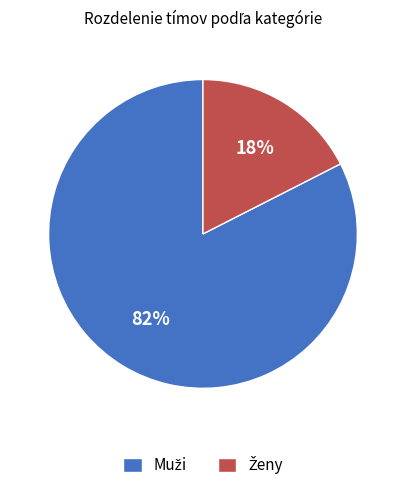

Is there any slice that represents more than half of the pie?

Yes